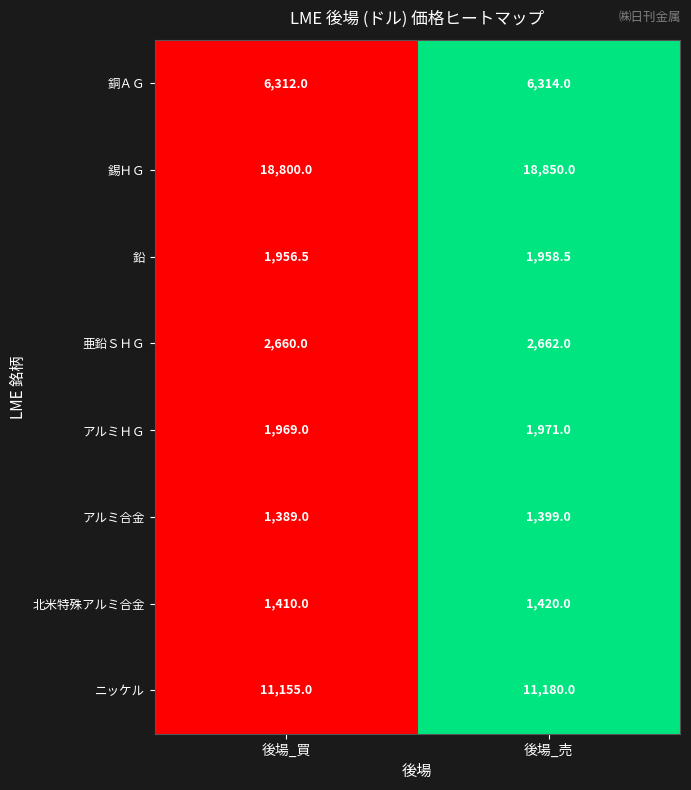

What is the lowest value of the 亜鉛ＳＨＧ series?

2660.0